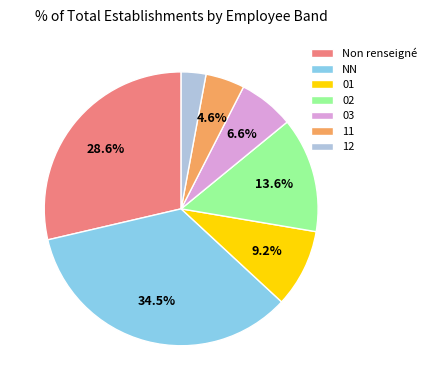

How many slices are in this pie chart?

7